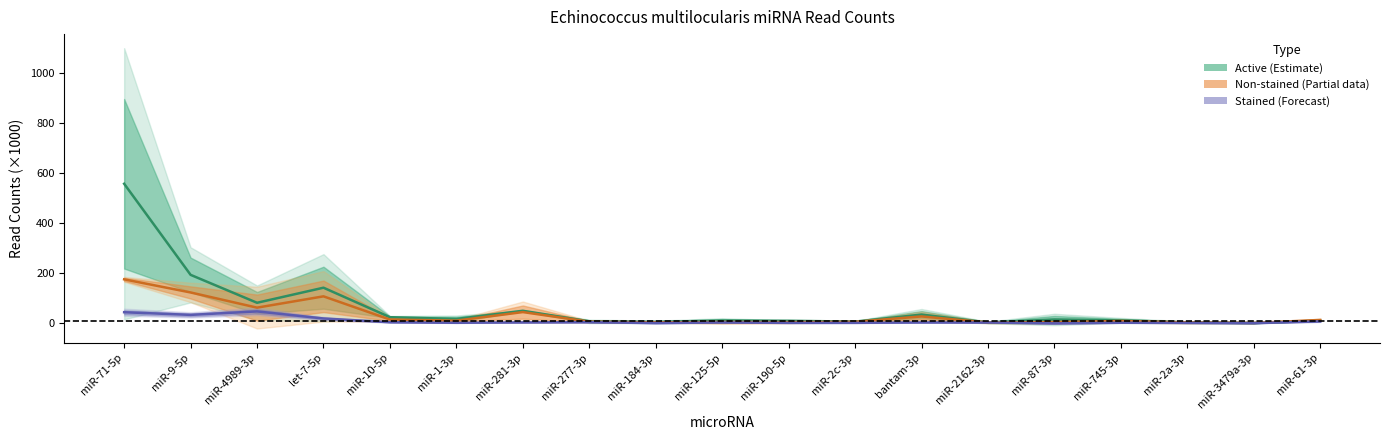

Which series has the widest spread of values?

Active (Estimate)